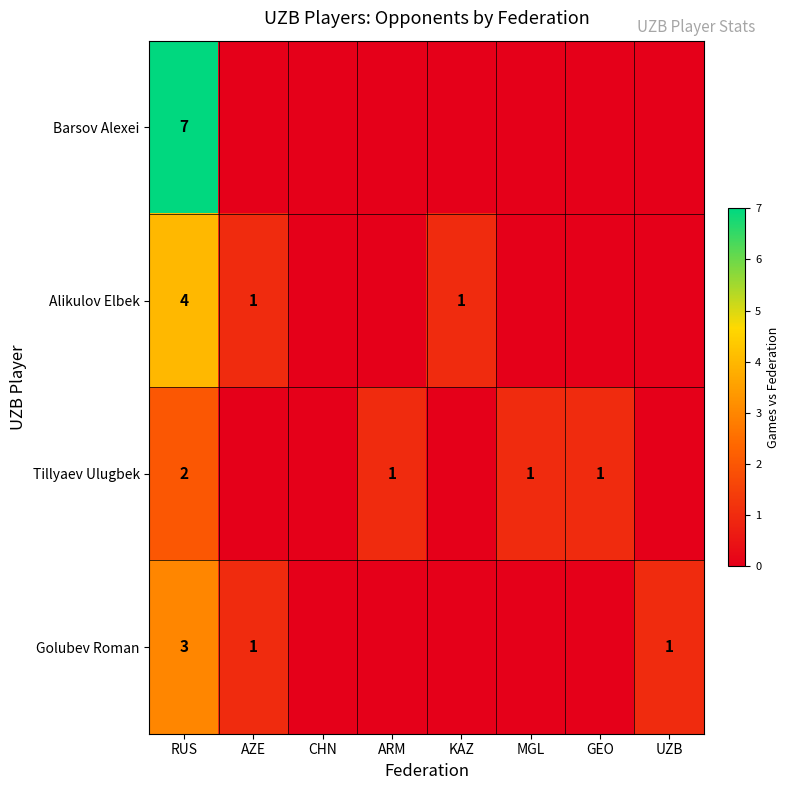

What is the spread (max minus min) of values at RUS?

5